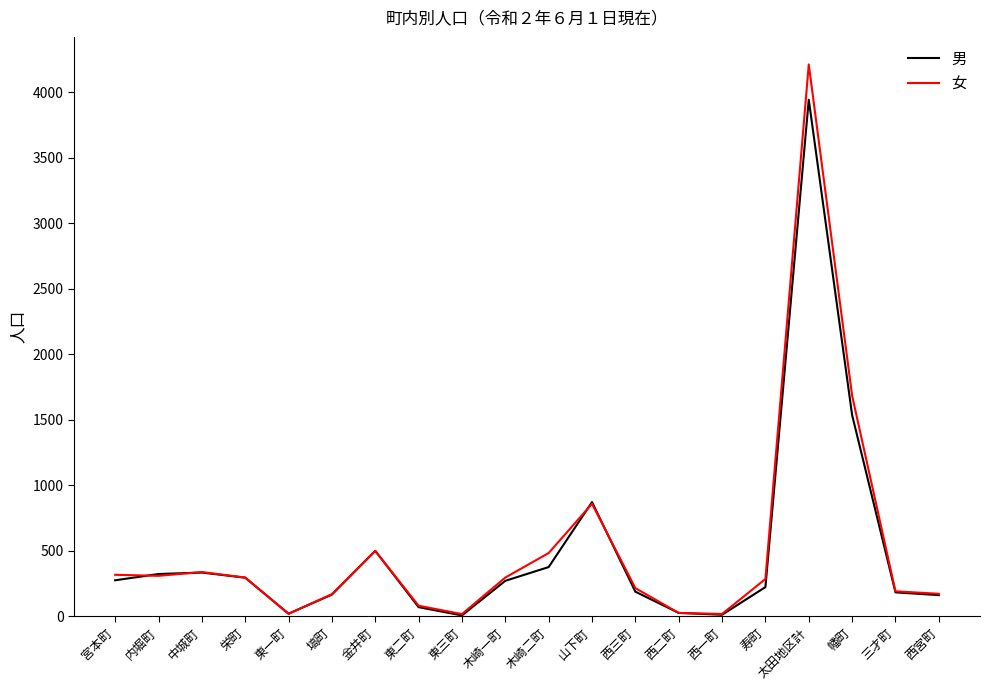

Is it true that 女 equals 595 at 中城町?

False